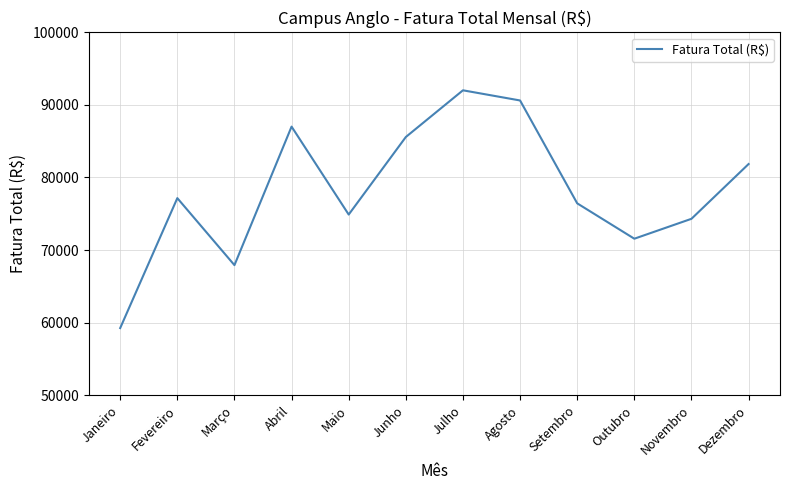

Read the value at Outubro.

71557.9